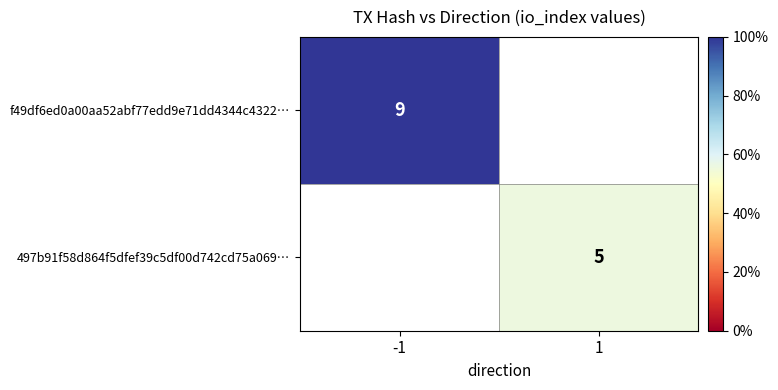

Is it true that 497b91f58d864f5dfef39c5df00d742cd75a069… equals 5 at 1?

True